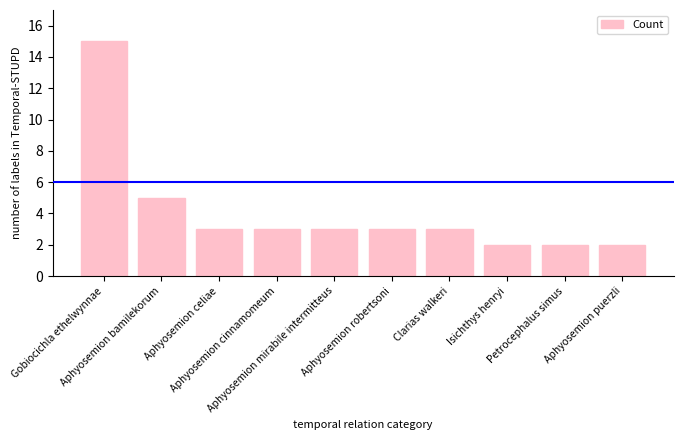

What is the change in value from Aphyosemion bamilekorum to Clarias walkeri?

-2